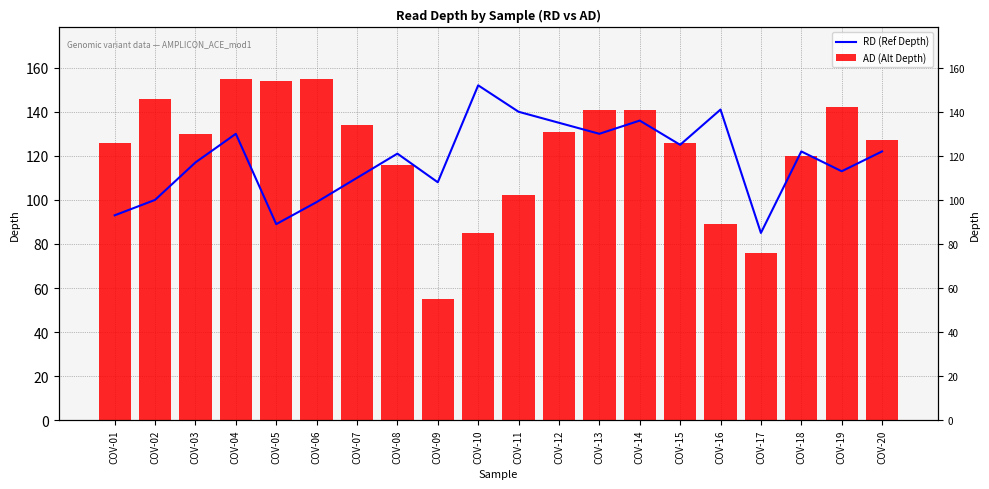

Reading left to right, list all the values displayed in this chart.

RD (Ref Depth): COV-01=93	COV-02=100	COV-03=117	COV-04=130	COV-05=89	COV-06=99	COV-07=110	COV-08=121	COV-09=108	COV-10=152	COV-11=140	COV-12=135	COV-13=130	COV-14=136	COV-15=125	COV-16=141	COV-17=85	COV-18=122	COV-19=113	COV-20=122
AD (Alt Depth): COV-01=126	COV-02=146	COV-03=130	COV-04=155	COV-05=154	COV-06=155	COV-07=134	COV-08=116	COV-09=55	COV-10=85	COV-11=102	COV-12=131	COV-13=141	COV-14=141	COV-15=126	COV-16=89	COV-17=76	COV-18=120	COV-19=142	COV-20=127